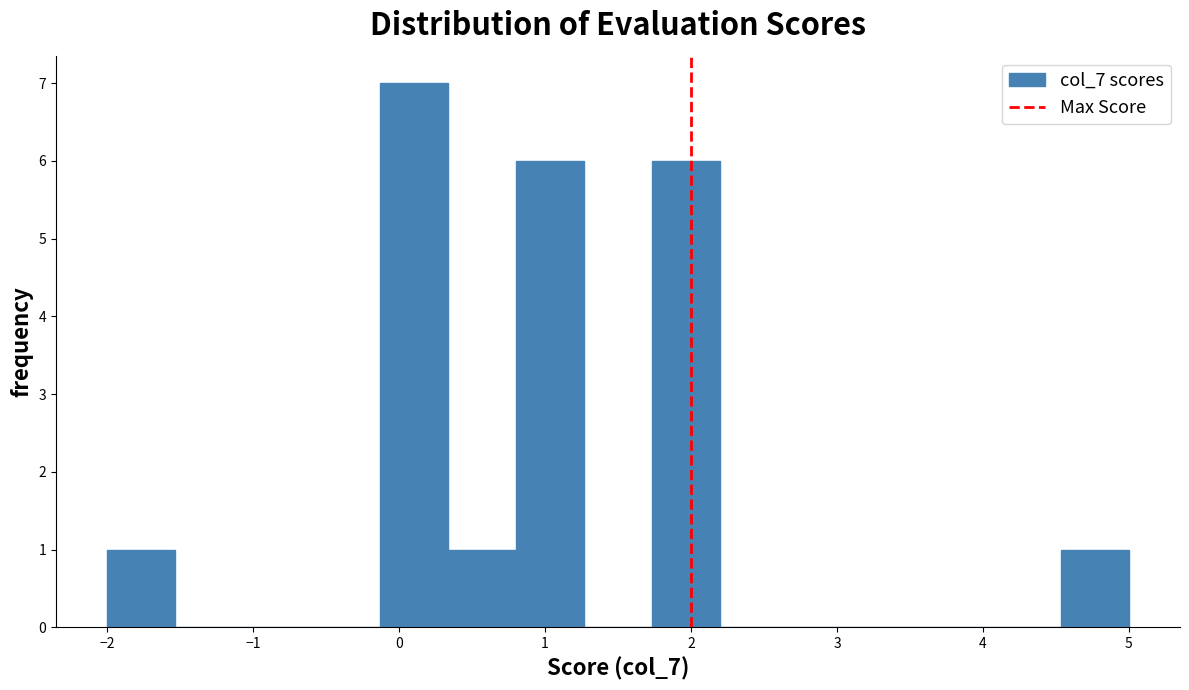

Reading left to right, list every bar in this chart as the range it spans on the x-axis followed by its height. Neither the bar edges nor the heights are printed on the chart, so give them approximately, as read against the axes.

-2.0 to -1.5: 1
-1.5 to -1.1: 0
-1.1 to -0.6: 0
-0.6 to -0.1: 0
-0.1 to 0.3: 7
0.3 to 0.8: 1
0.8 to 1.3: 6
1.3 to 1.7: 0
1.7 to 2.2: 6
2.2 to 2.7: 0
2.7 to 3.1: 0
3.1 to 3.6: 0
3.6 to 4.1: 0
4.1 to 4.5: 0
4.5 to 5.0: 1